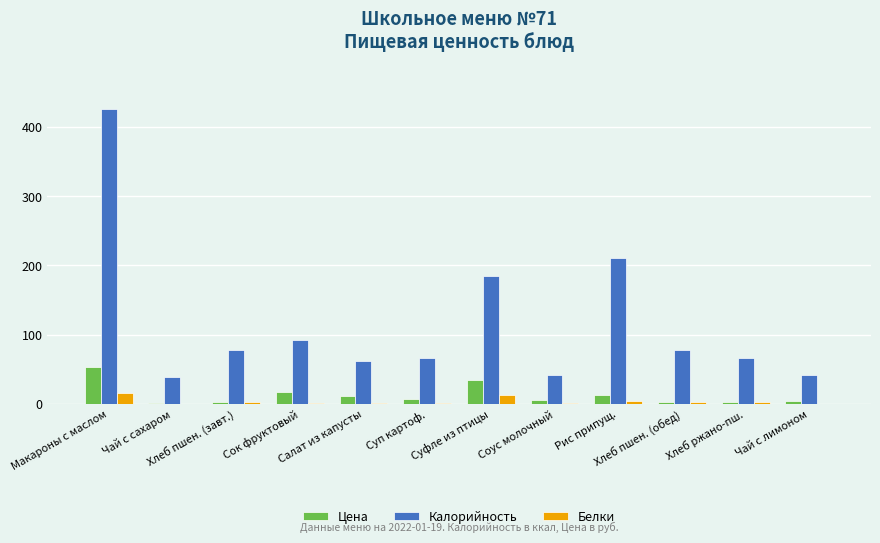

Is the value of Калорийность at Хлеб пшен. (обед) greater than the value of Белки at Рис припущ.?

Yes